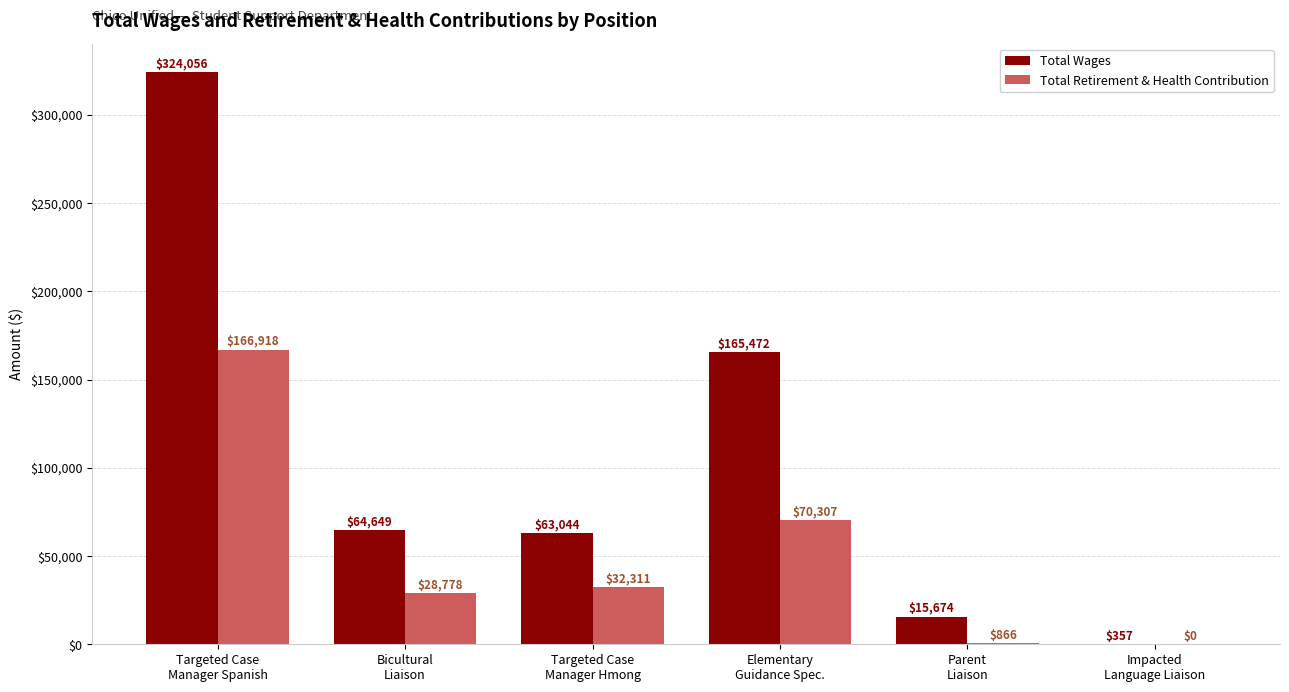

What is the maximum value shown in the chart?

324056